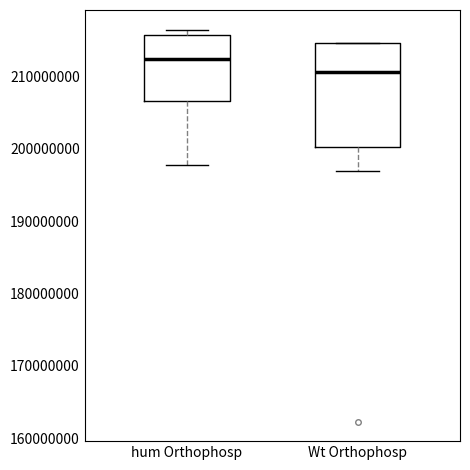

Which box has the highest median line?

hum Orthophosp